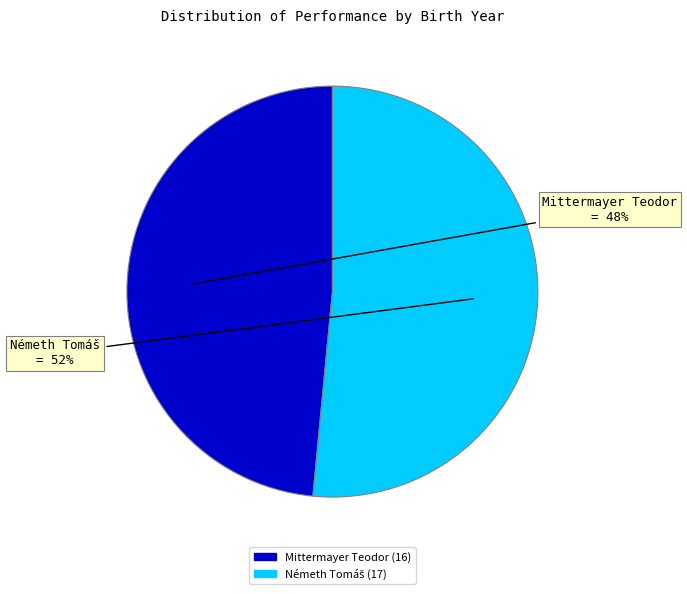

To the nearest percent, what is the average slice percentage?

50%